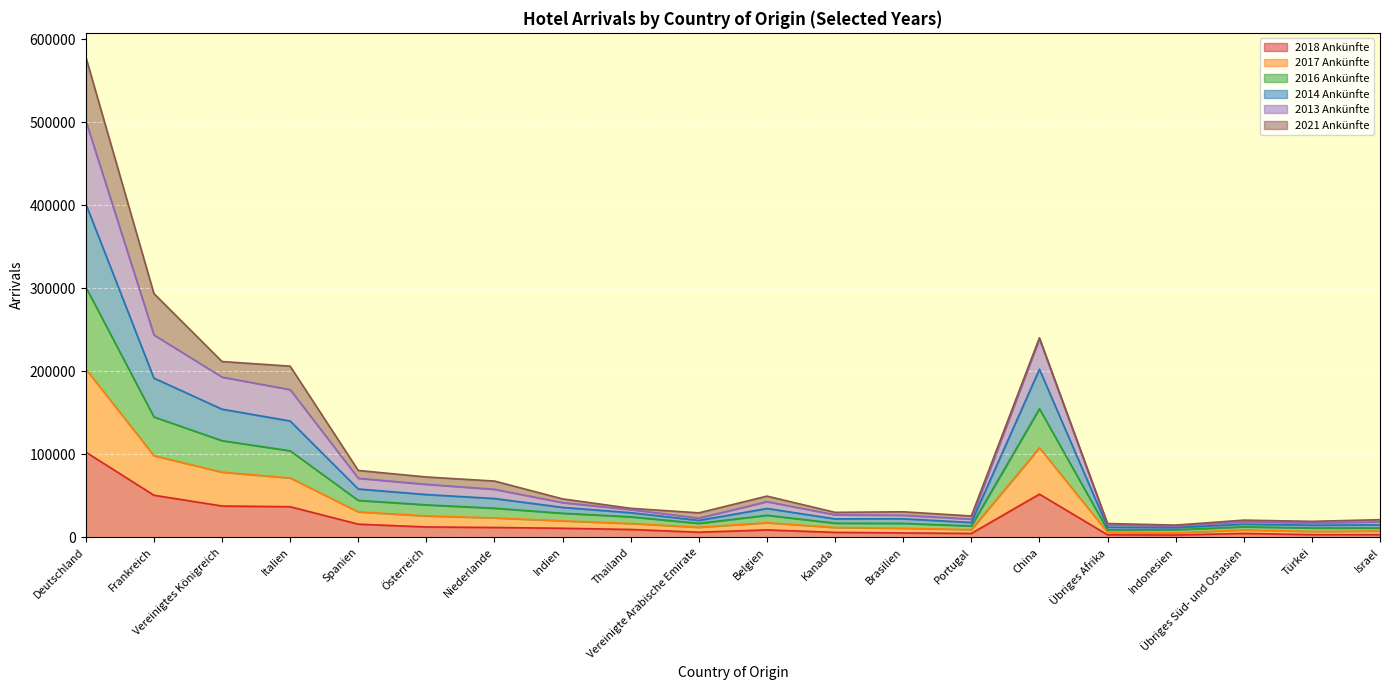

How many lines are shown in the chart?

6